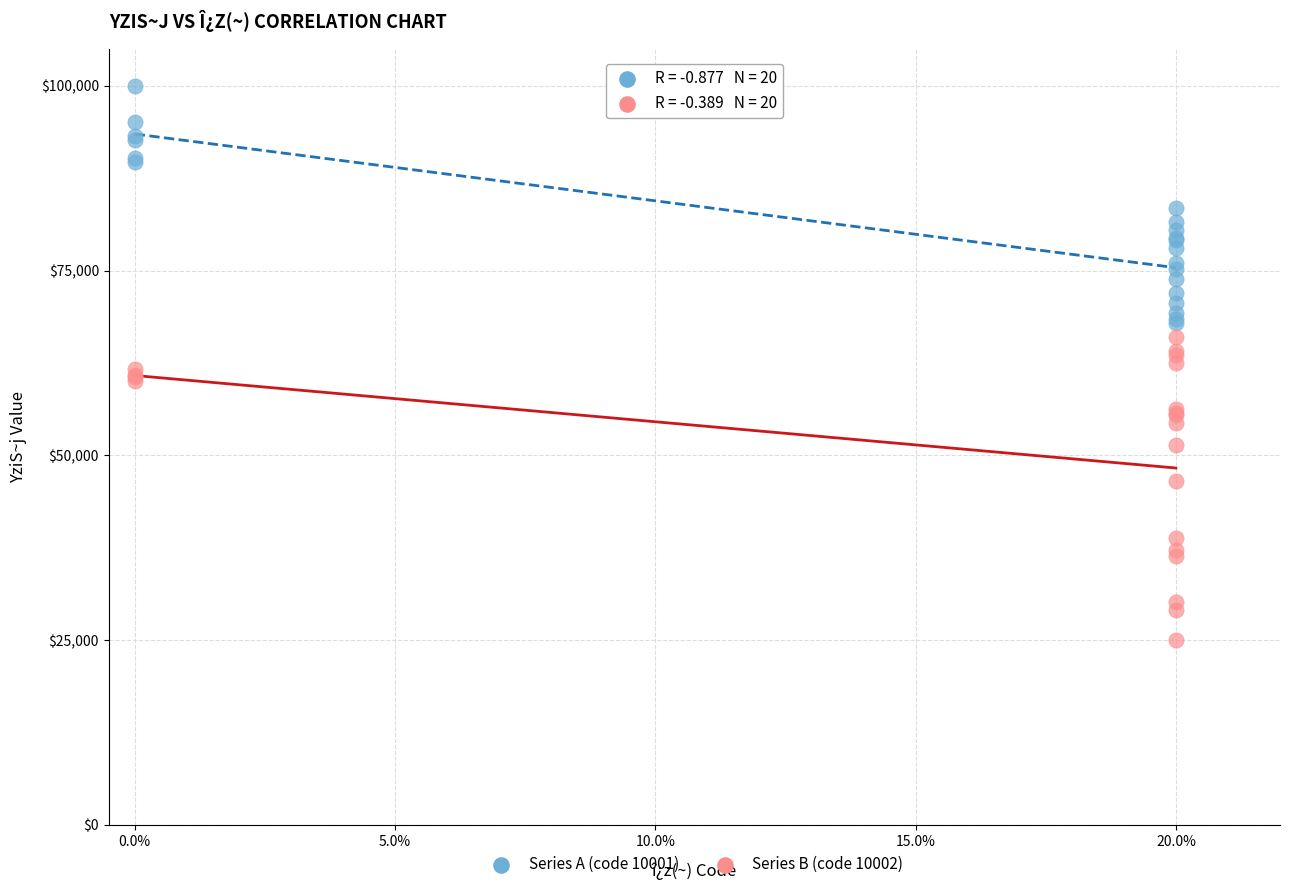

Which series has the largest Y range (max minus min)?

Series B (code 10002)